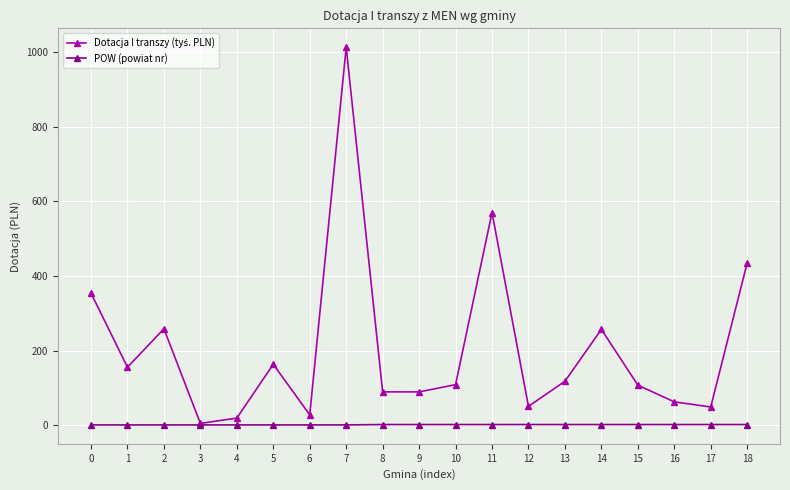

At how many categories does at least one series exceed 378?

3